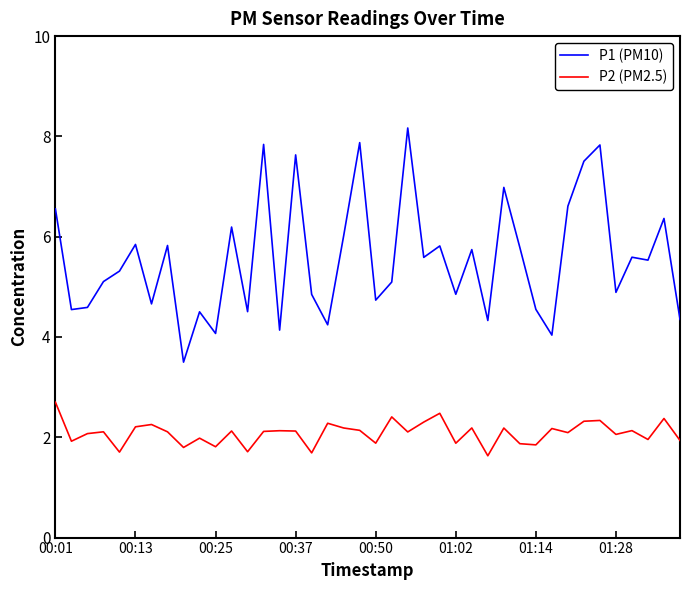

Rank the series by their average value, from lowest to highest.

P2 (PM2.5), P1 (PM10)